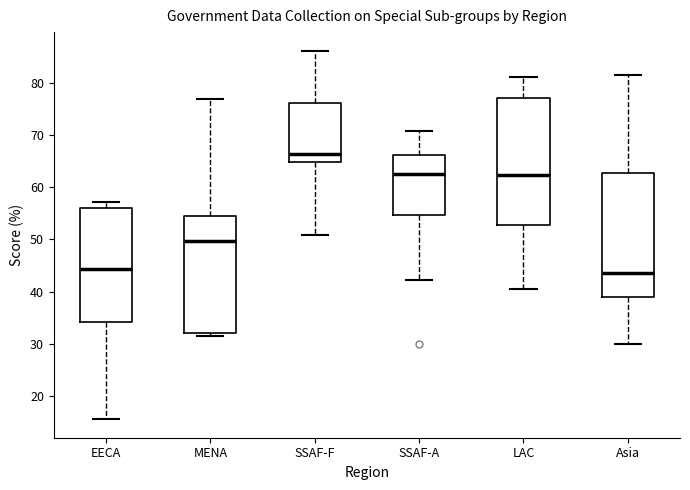

Reading left to right, transcribe this box plot: for each box, give where its median line is, the range the box spans, and where its two whiskers end, as read against the y-axis. The values are not printed on the chart, so give them approximately, as read against the axis.

EECA: median 44, box 34 to 56, whiskers 16 to 57
MENA: median 50, box 32 to 55, whiskers 32 (just below the box's lower edge) to 77
SSAF-F: median 66, box 65 to 76, whiskers 51 to 86
SSAF-A: median 63, box 55 to 66, whiskers 42 to 71
LAC: median 62, box 53 to 77, whiskers 40 to 81
Asia: median 44, box 39 to 63, whiskers 30 to 81